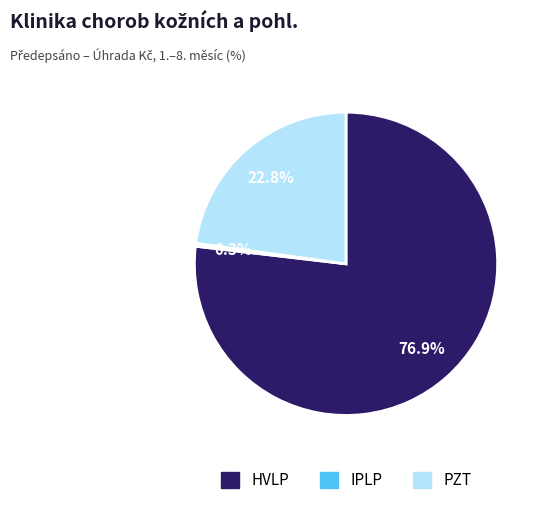

The IPLP slice represents 0% of the pie. True or false?

True